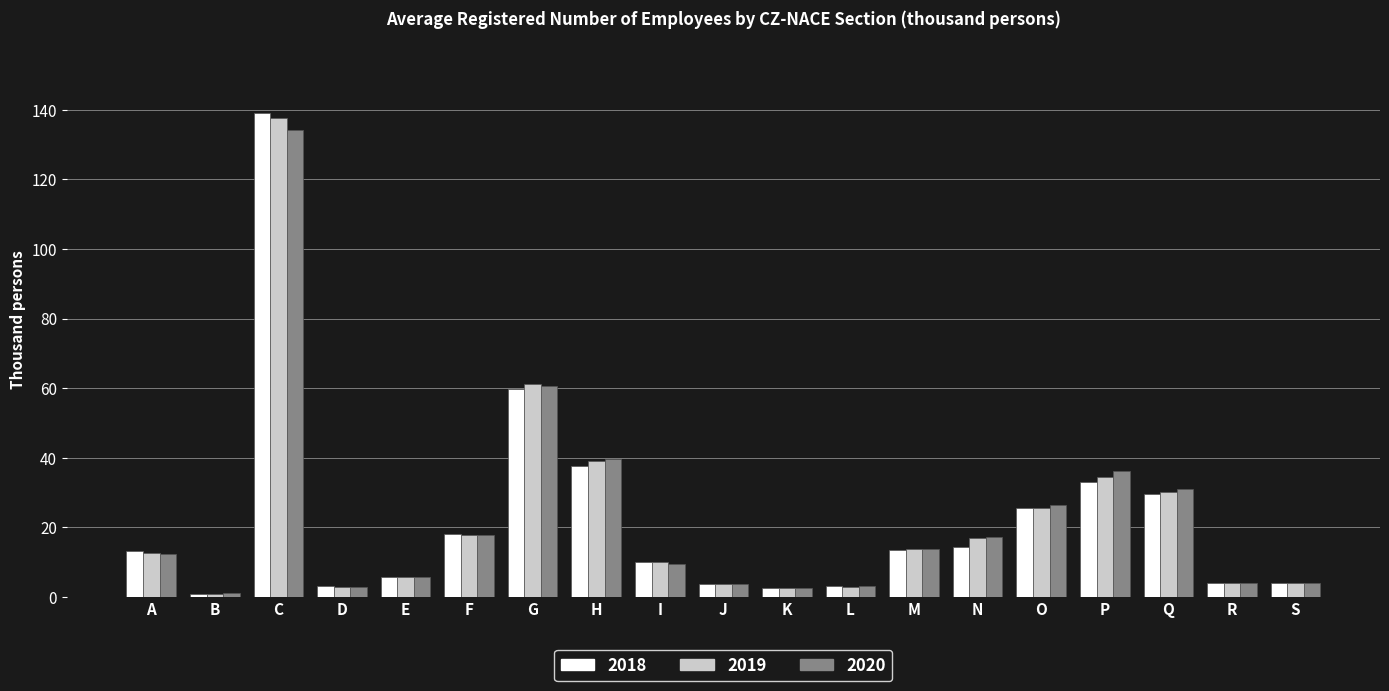

Which label corresponds to the smallest value in the chart?

B